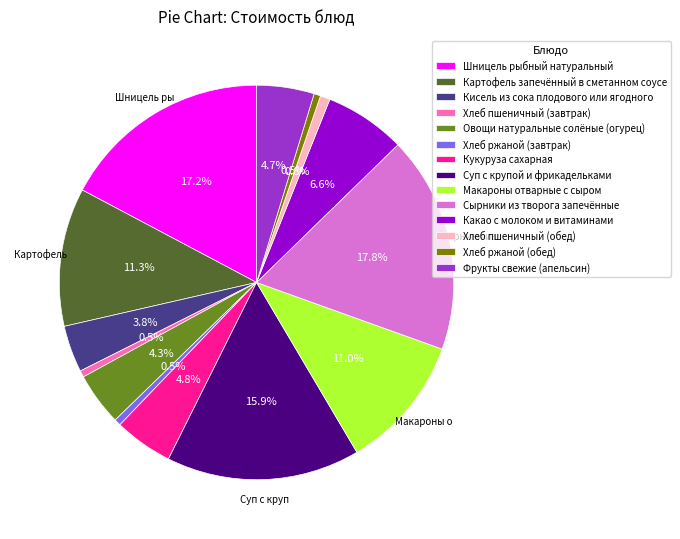

Which has a higher value, Хлеб пшеничный (завтрак) or Овощи натуральные солёные (огурец)?

Овощи натуральные солёные (огурец)